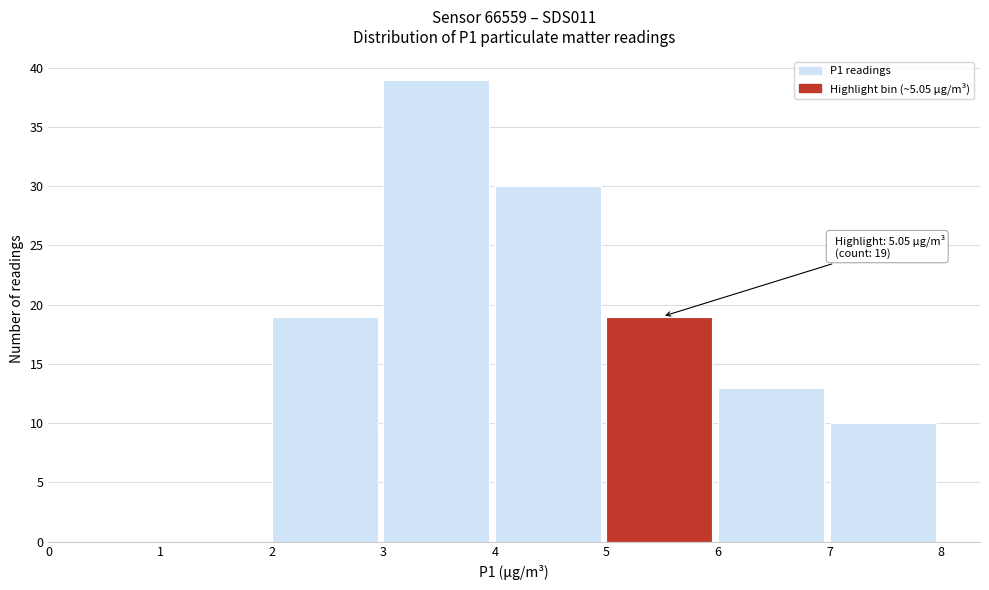

Over which range of the x-axis is the bar tallest?

3 to 4